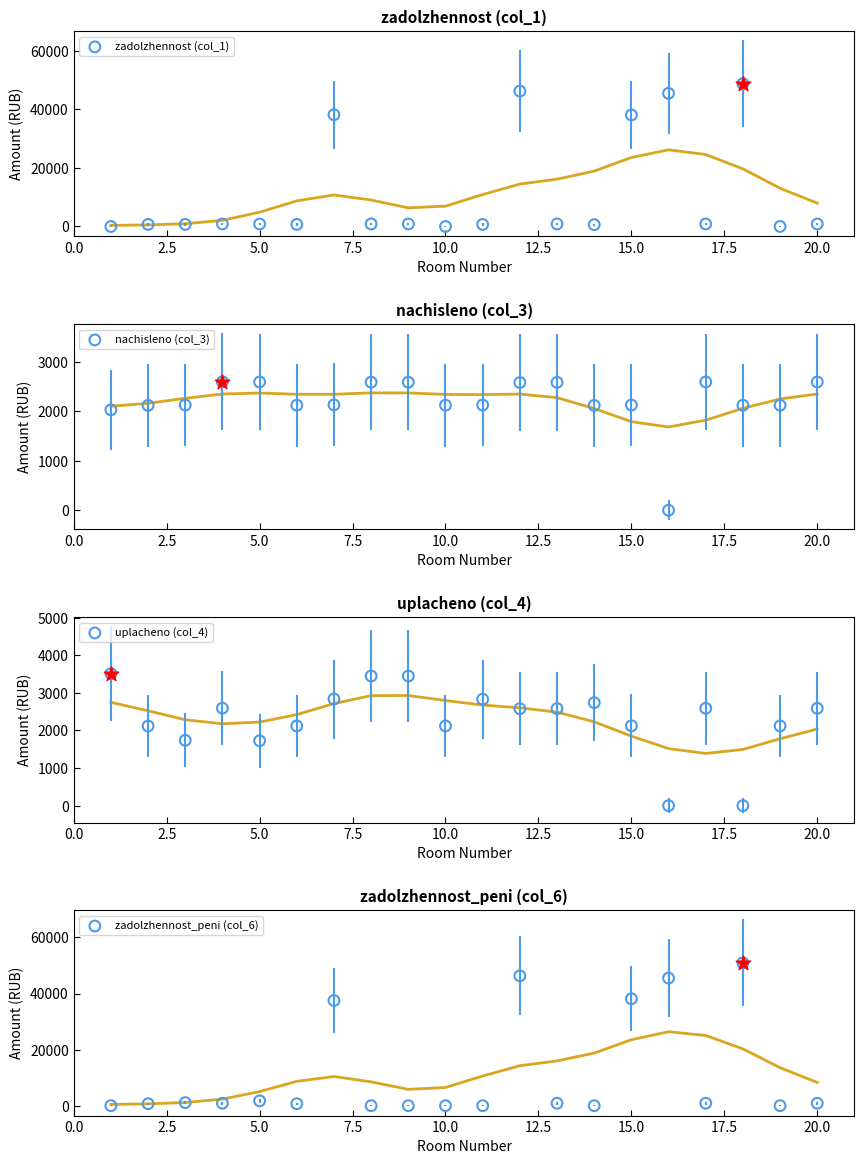

Which series reaches the minimum Y coordinate?

zadolzhennost (col_1)